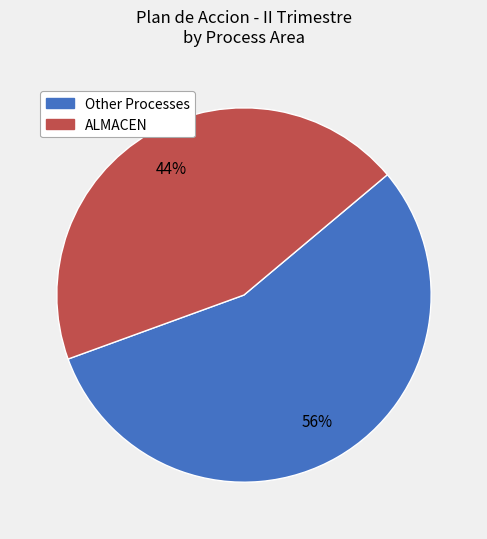

Does any single category account for the majority?

Yes